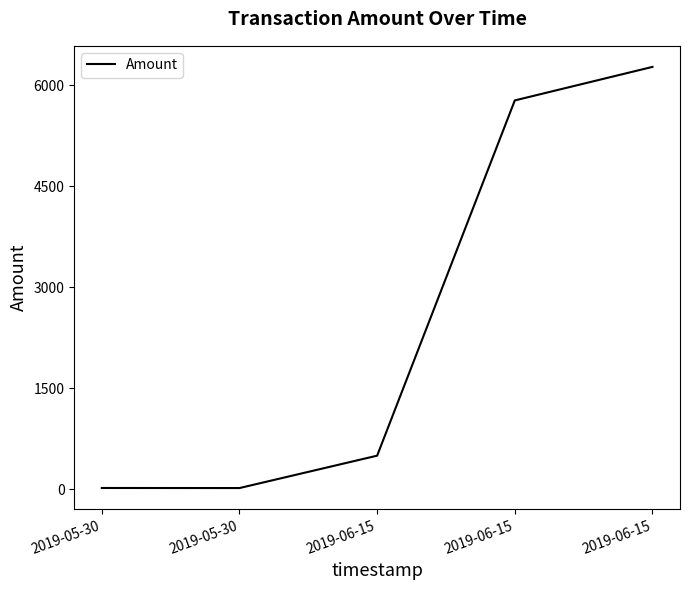

How many lines are shown in the chart?

1